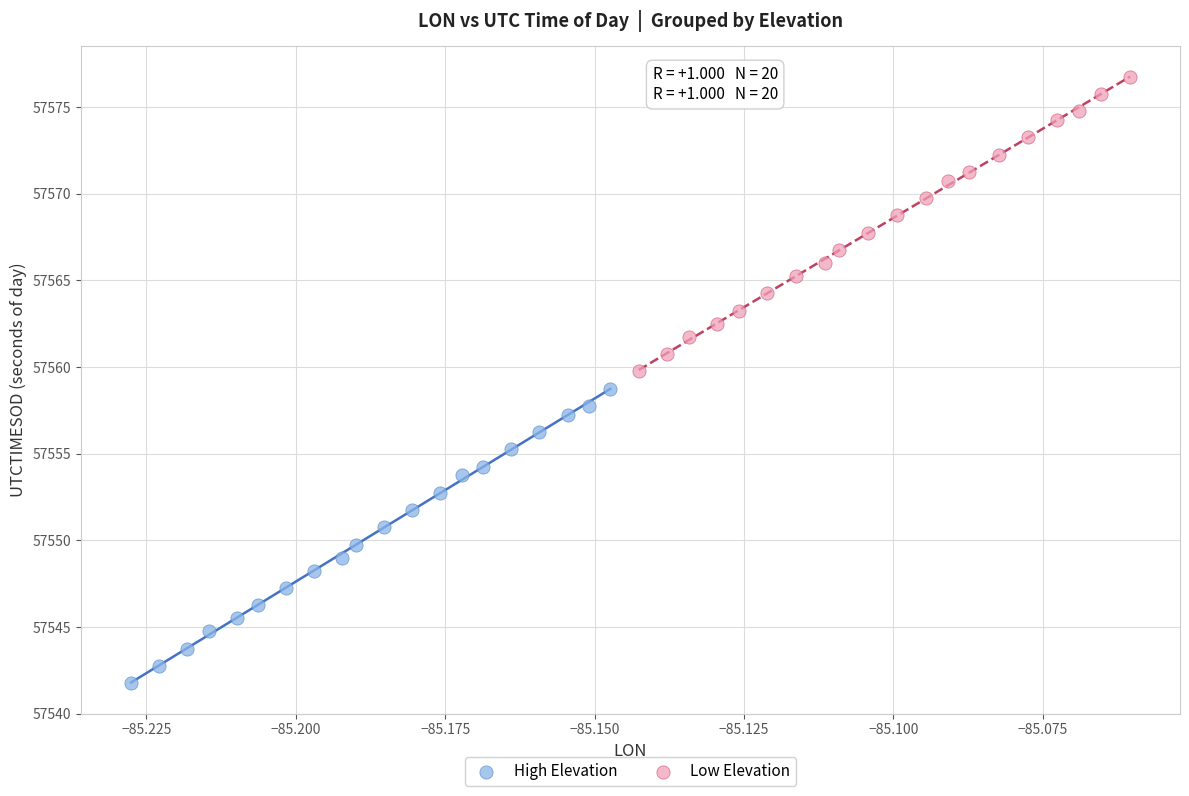

What are all the series names shown in the legend?

High Elevation, Low Elevation